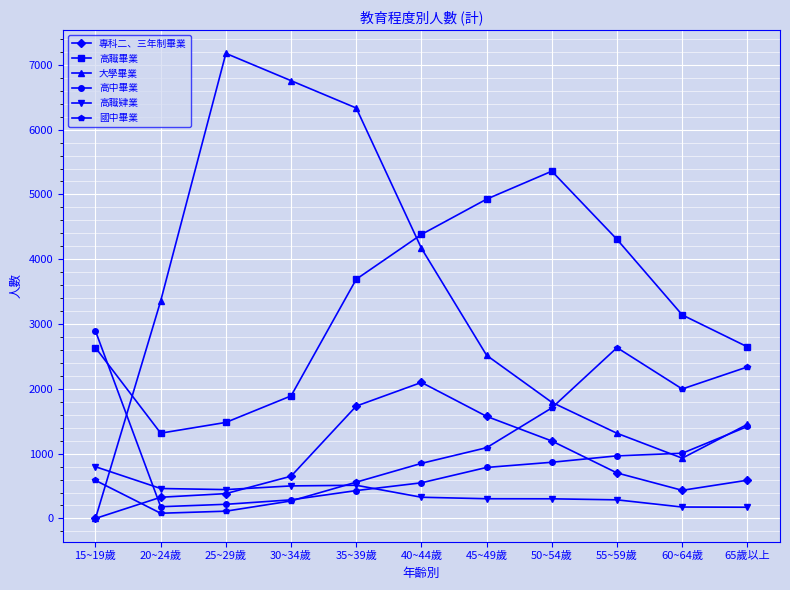

The value of 大學畢業 at 60~64歲 is 211. True or false?

False